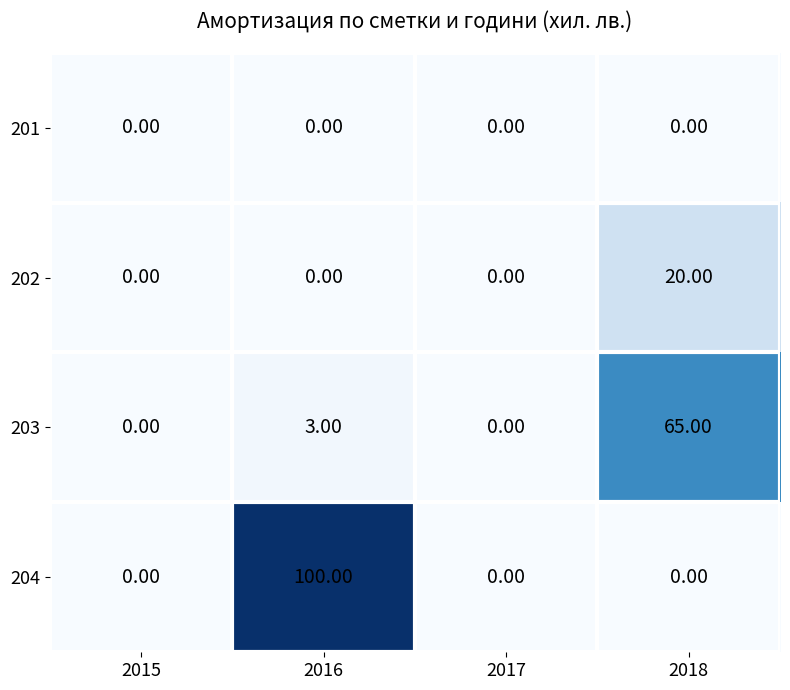

Between 2016 and 2017, which series saw the biggest shift?

204